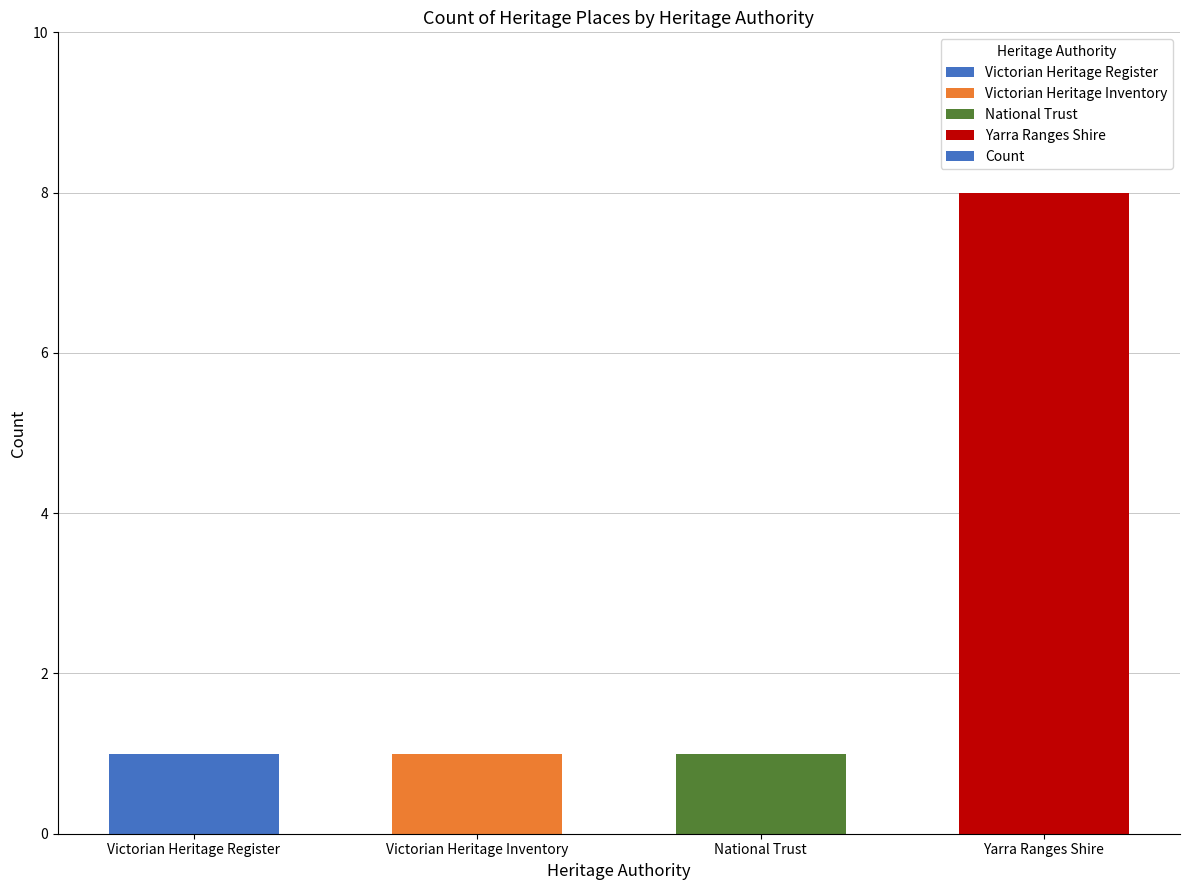

What is the change in value from Victorian Heritage Register to Yarra Ranges Shire?

+7